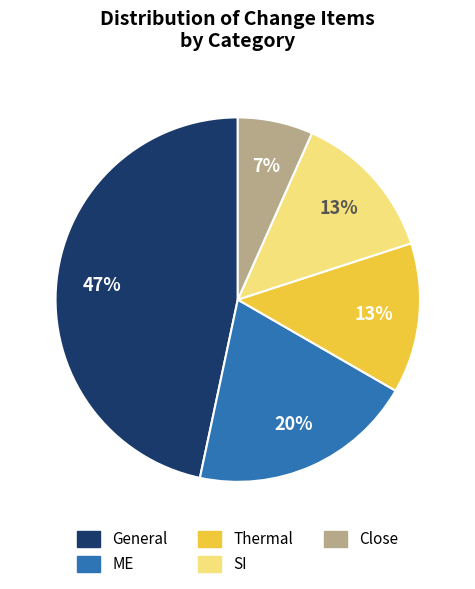

To the nearest percent, what portion does Thermal represent?

13%